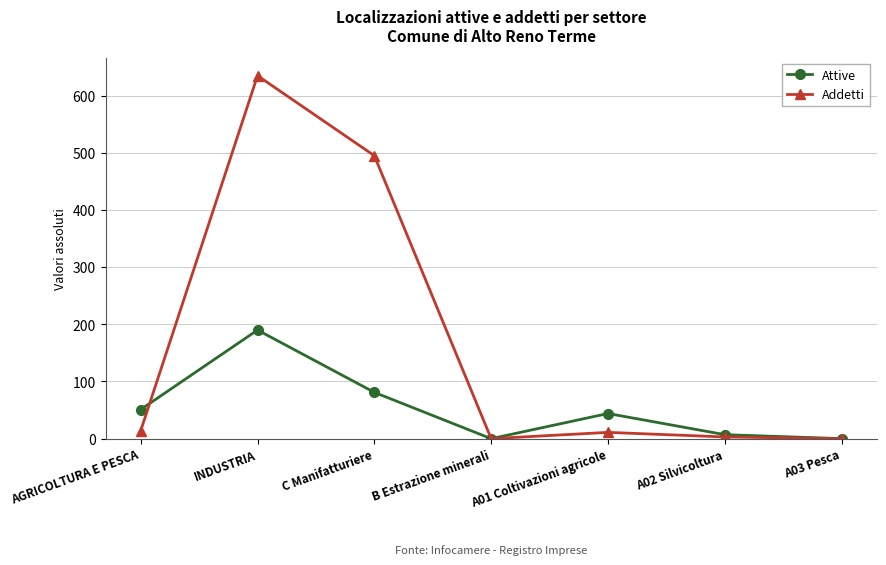

True or false: Addetti has more than 2 interior local peaks.

False